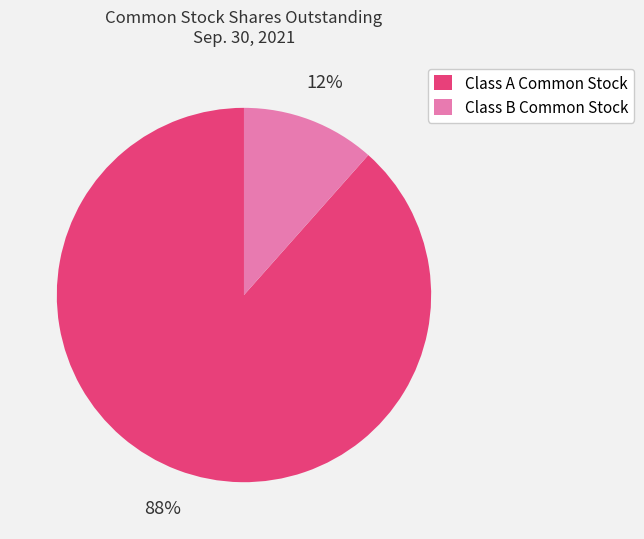

To the nearest percent, what percentage of the pie is Class A Common Stock?

88%